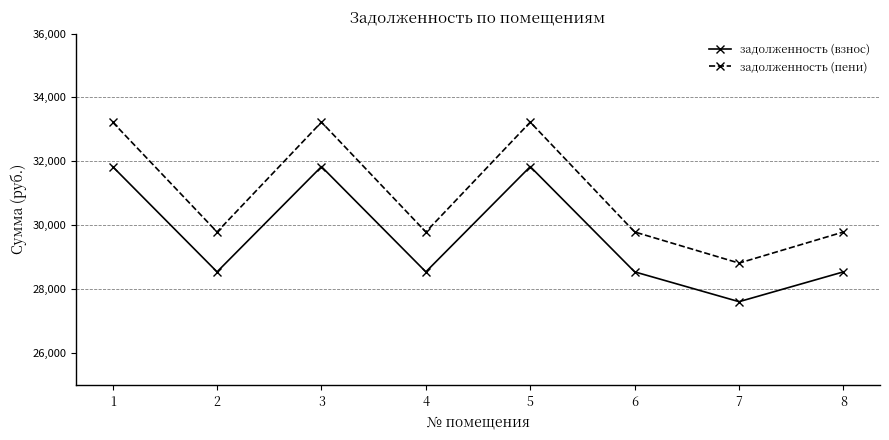

What is the lowest value of the задолженность (взнос) series?

27608.6